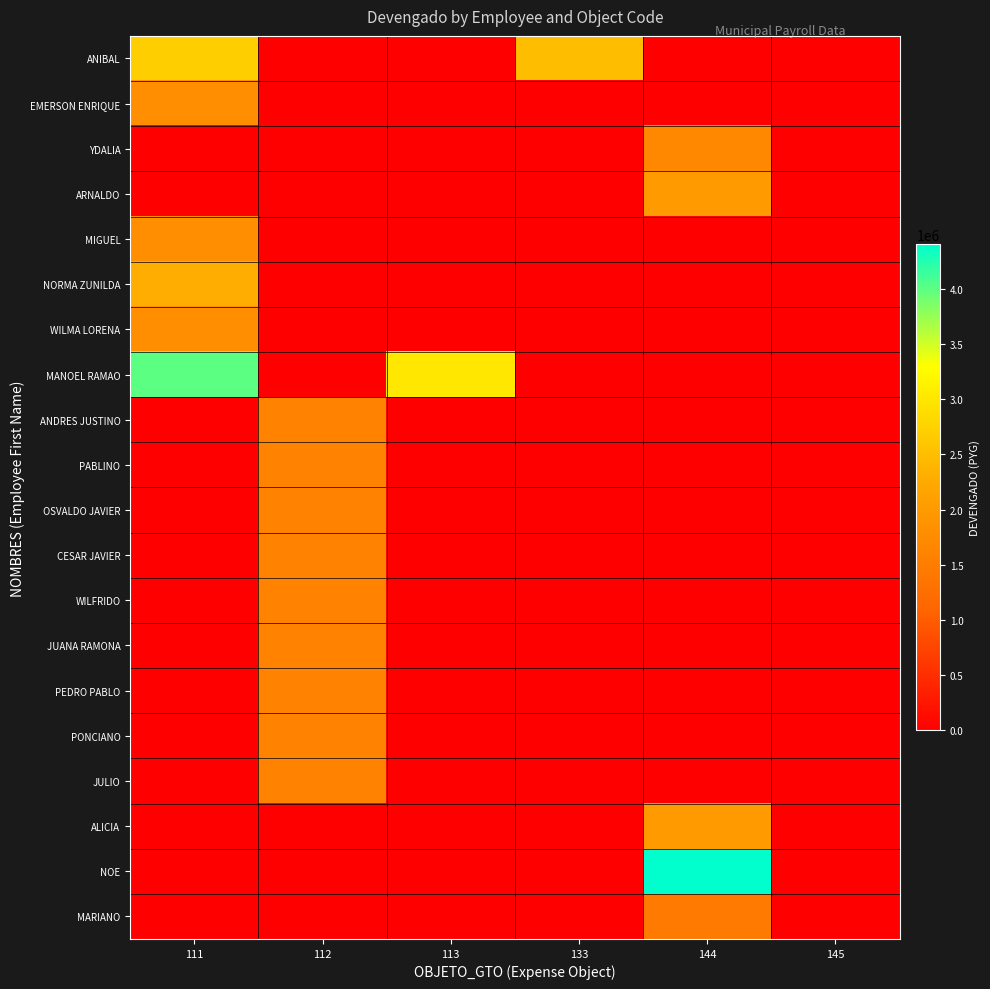

How many categories are shown in the chart?

6